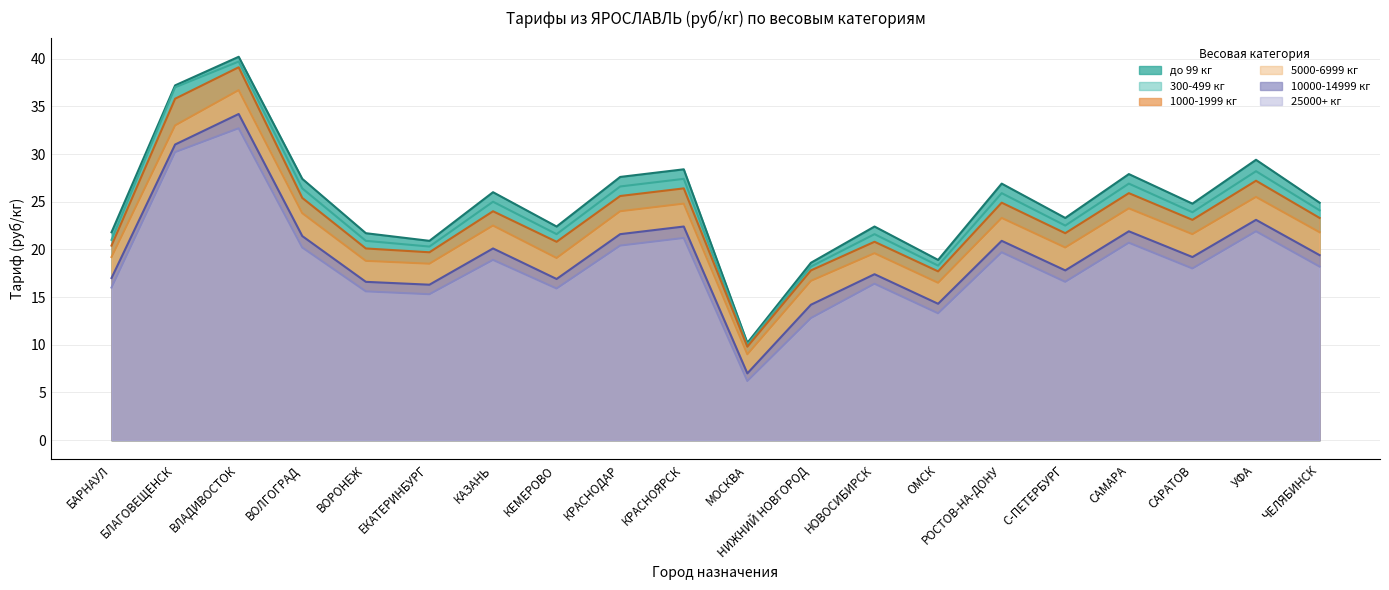

True or false: 25000+ кг has a value of 21.9 at УФА.

True